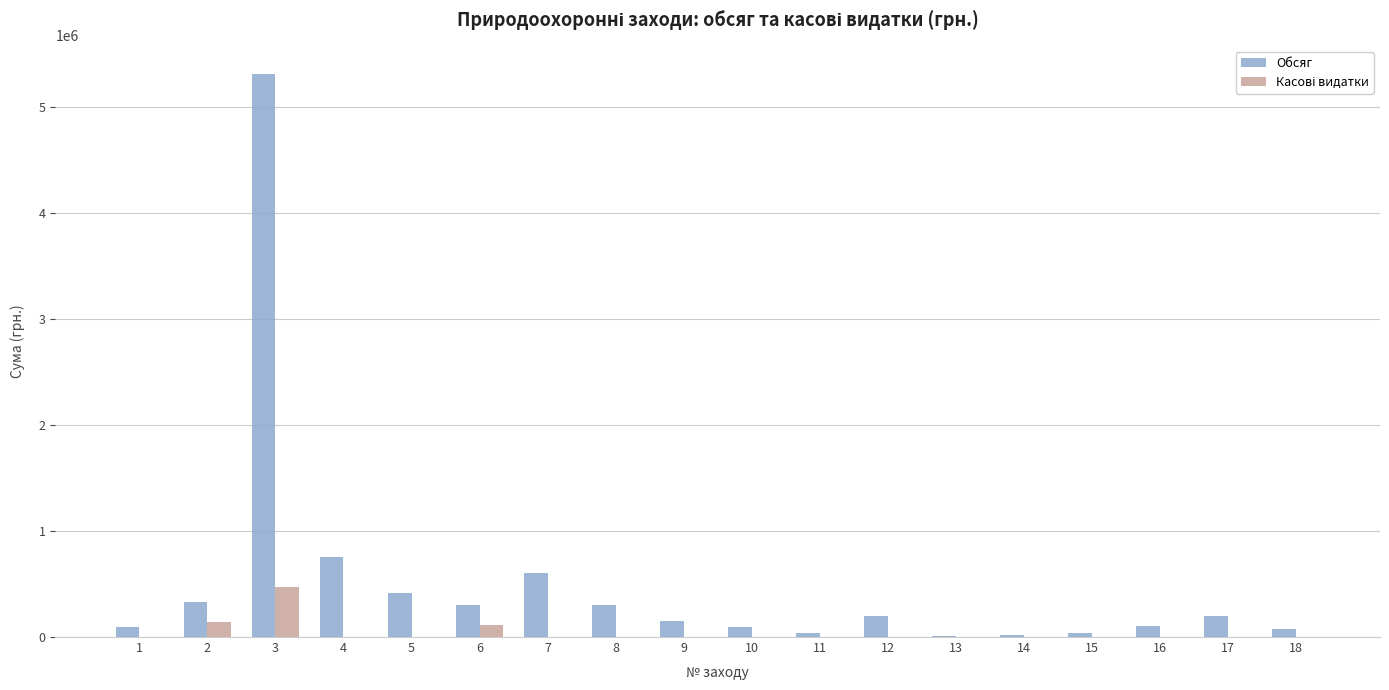

At which category is the sum across all series the highest?

3